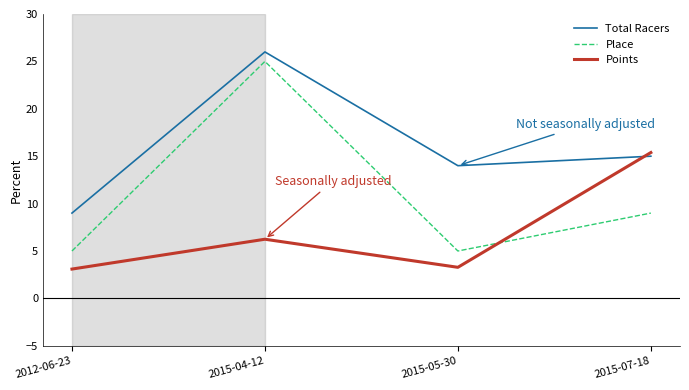

Reading right to left, transcribe all the data shown in this chart.

Total Racers: 15.0	14.0	26.0	9.0
Place: 9.0	5.0	25.0	5.0
Points: 15.4	3.3	6.2	3.1